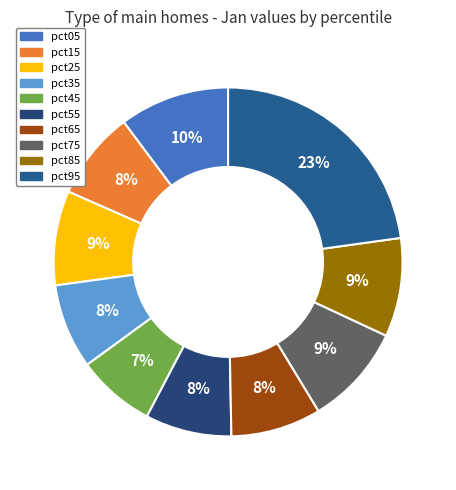

Is it true that pct95 is 23% of the pie?

True